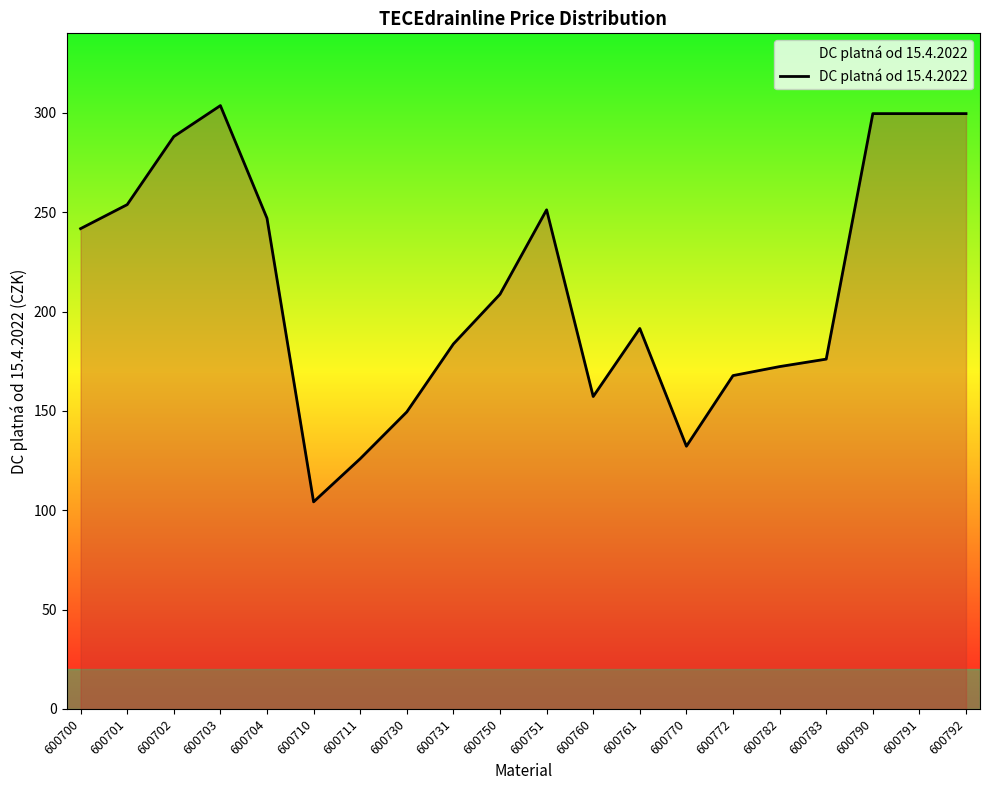

True or false: the data shows 157.2 at 600760.

True